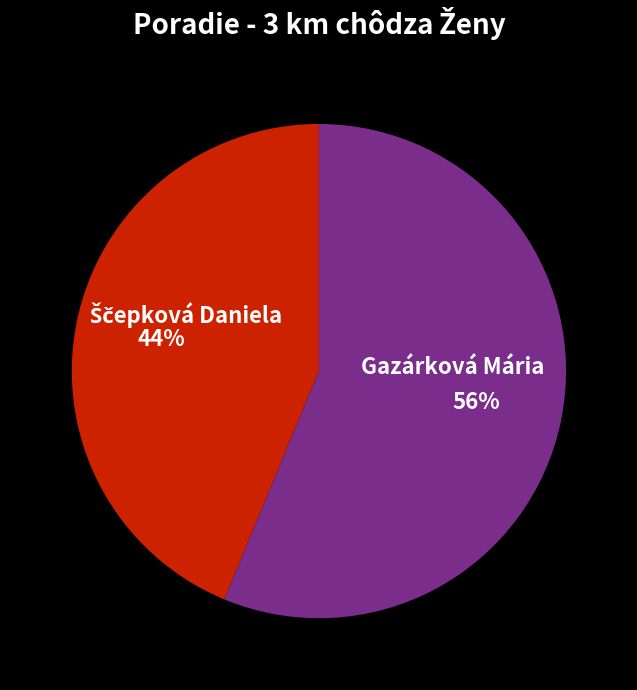

True or false: Gazárková Mária accounts for 70% of the total.

False